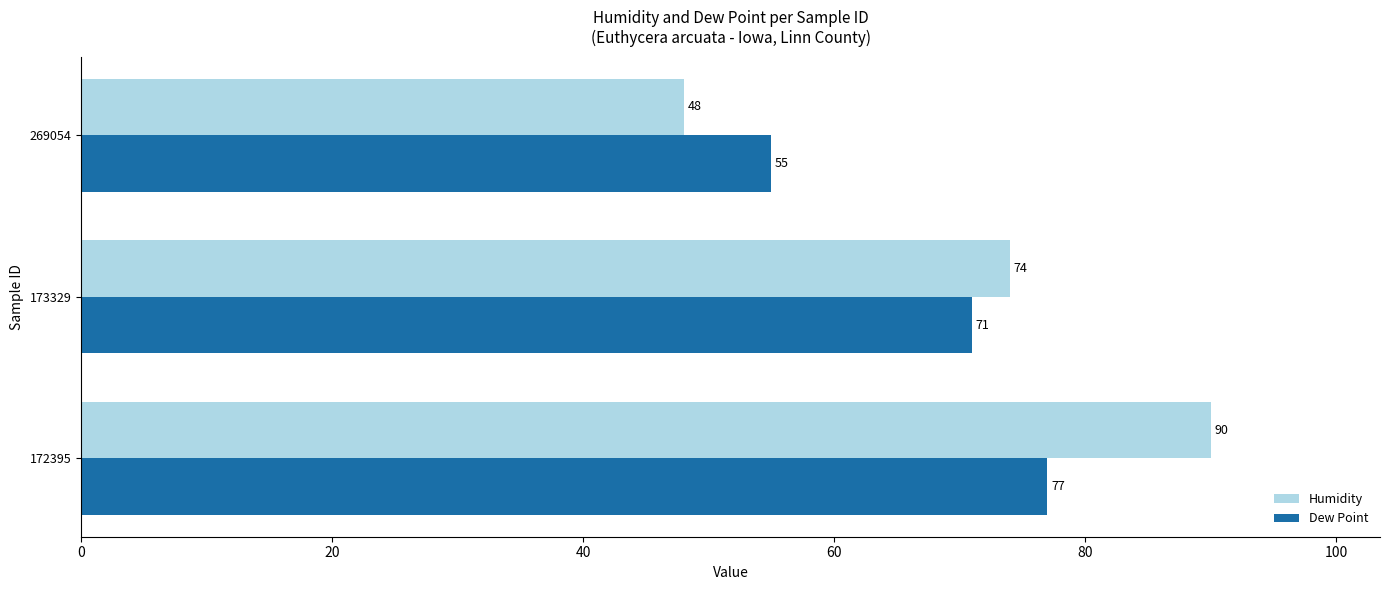

How many values in the Dew Point series are below 71?

1